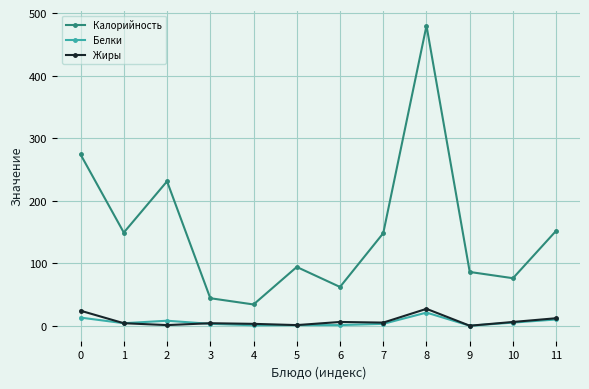

Which series has the widest spread of values?

Калорийность